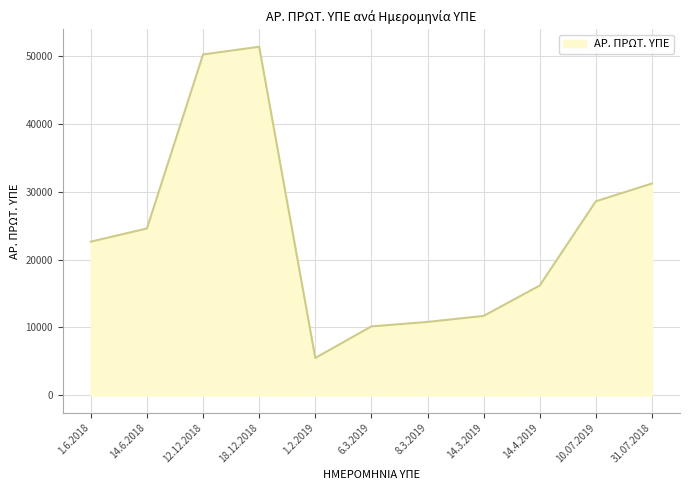

Where is the first local maximum?

18.12.2018